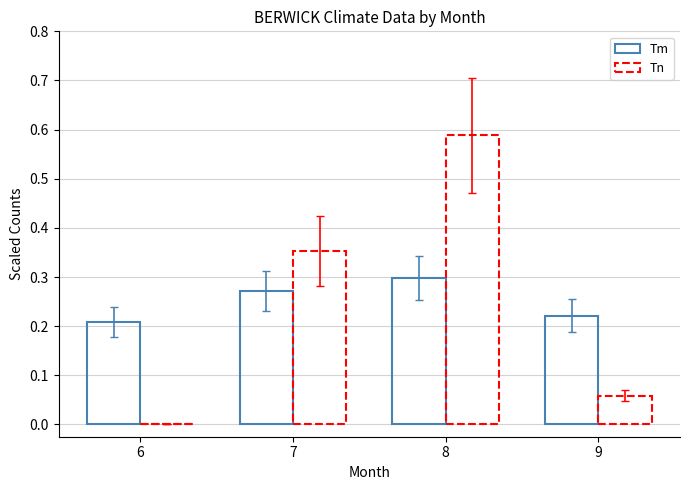

How many series are shown in this chart?

2